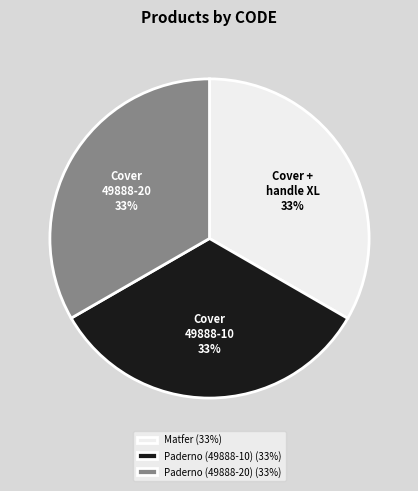

What is the ratio of the value at Paderno (49888-10) (33%) to the value at Matfer (33%)?

1.0